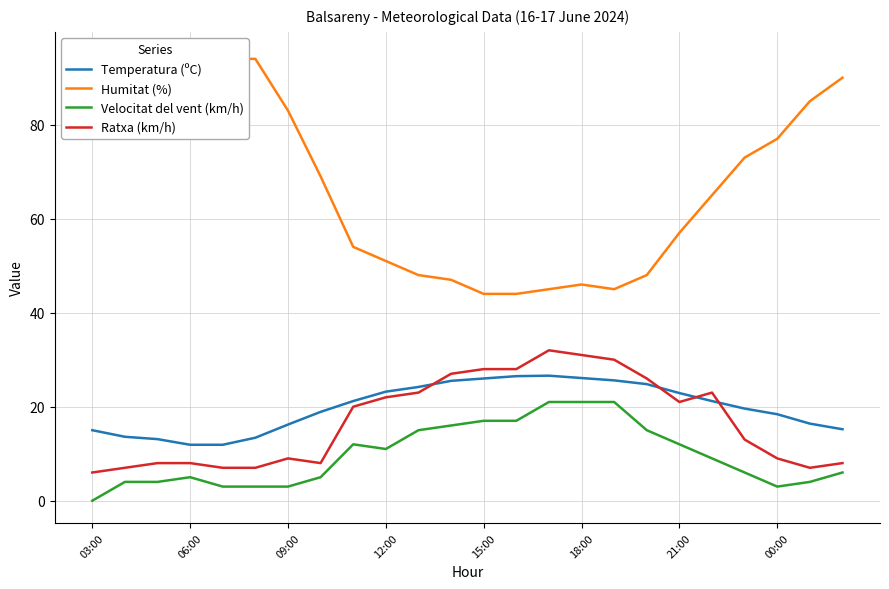

What position from the right is 17?

7